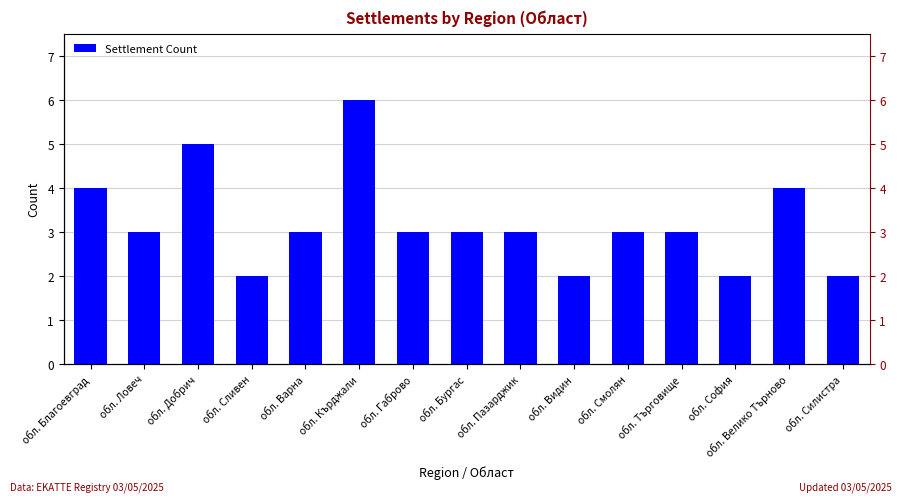

Which category has the highest value across all series?

обл. Кърджали